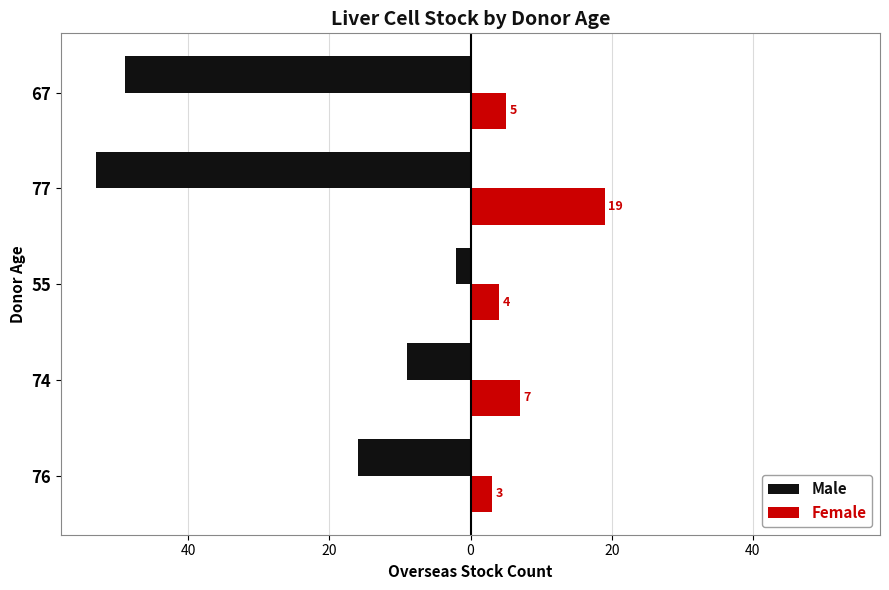

What are all the series names shown in the legend?

Male, Female